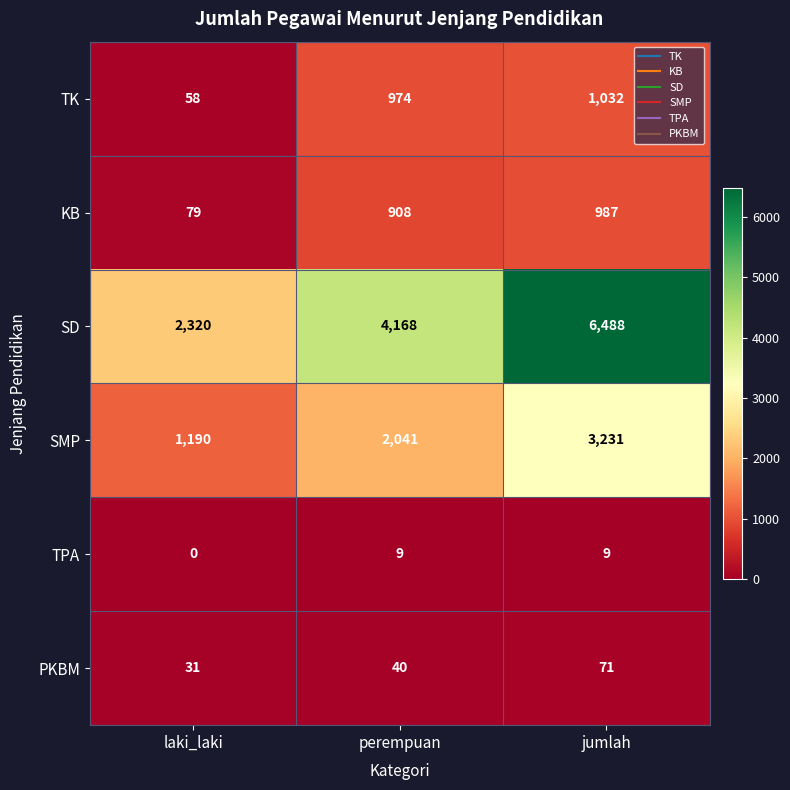

The TPA series shows 0 at laki_laki. True or false?

True